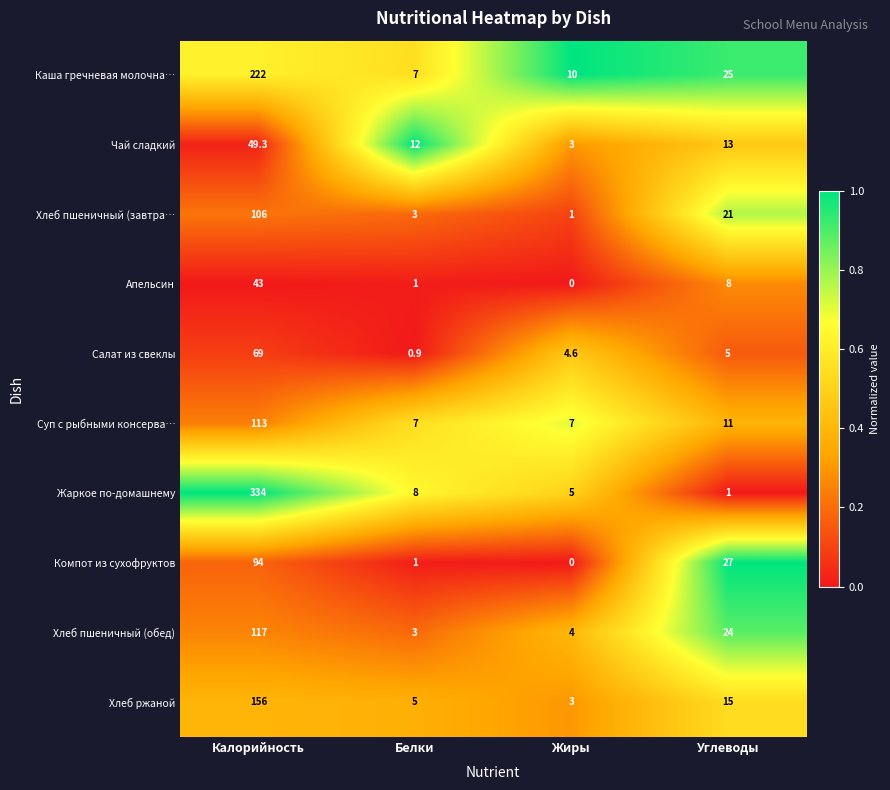

What is the sum of the Жаркое по-домашнему values at Калорийность and Углеводы?

335.0